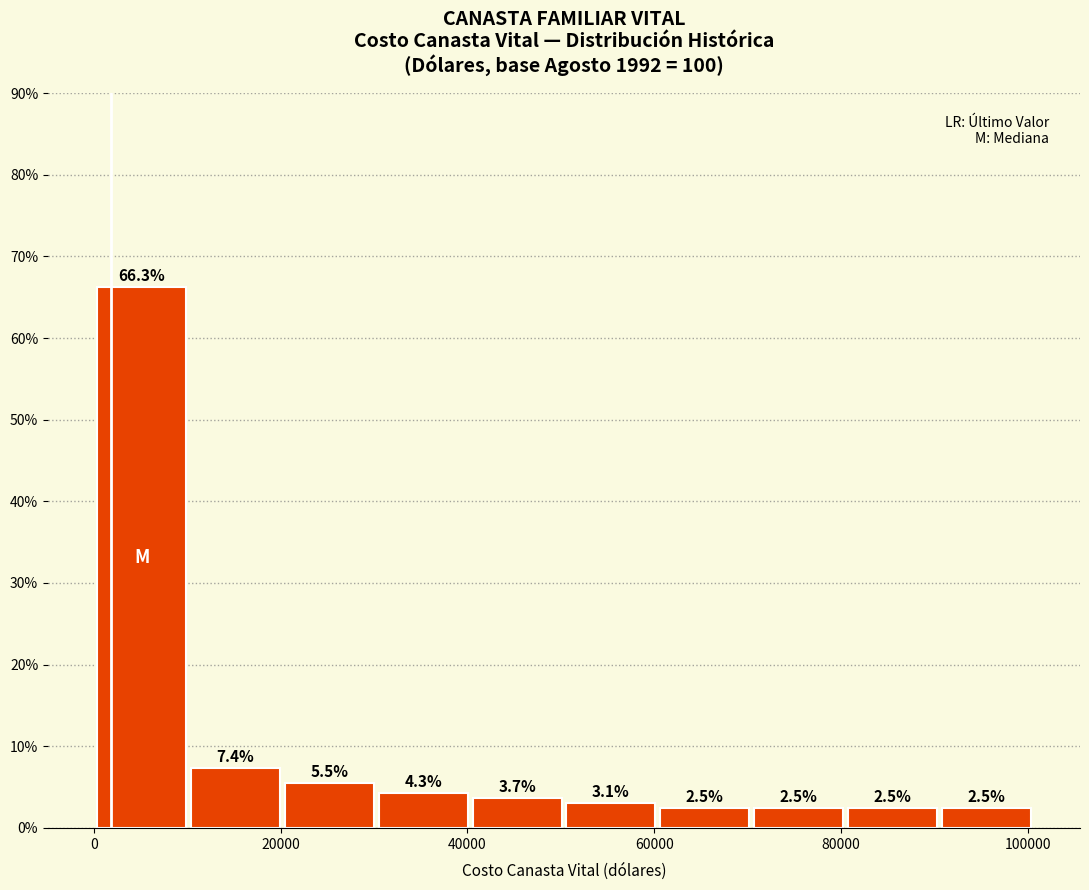

Reading left to right, list every bar in this chart as the range it spans on the x-axis followed by its height. The bar edges are not printed on the chart, so give them approximately, as read against the axis.

0 to 10000: 66.3
10000 to 20000: 7.4
20000 to 30000: 5.5
30000 to 40000: 4.3
40000 to 50000: 3.7
50000 to 60000: 3.1
60000 to 70000: 2.5
70000 to 80000: 2.5
80000 to 90000: 2.5
90000 to 100000: 2.5